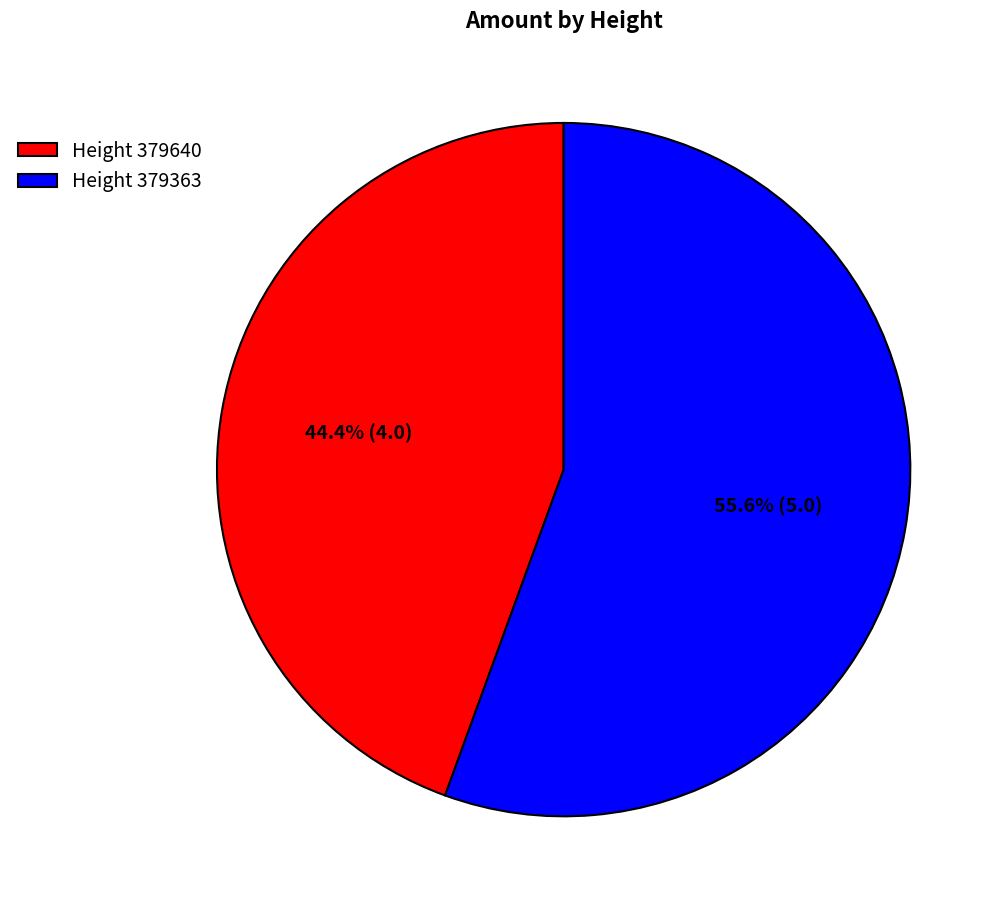

Which slice represents more than half of the pie?

Height 379363